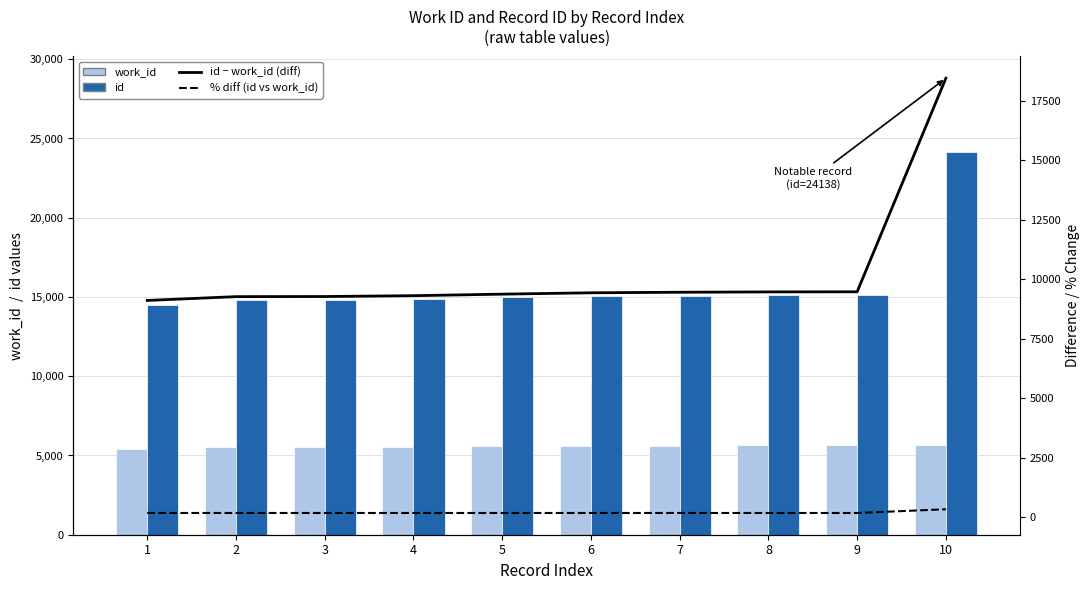

What are all the series names shown in the legend?

work_id, id, id - work_id (diff), % diff (id vs work_id)